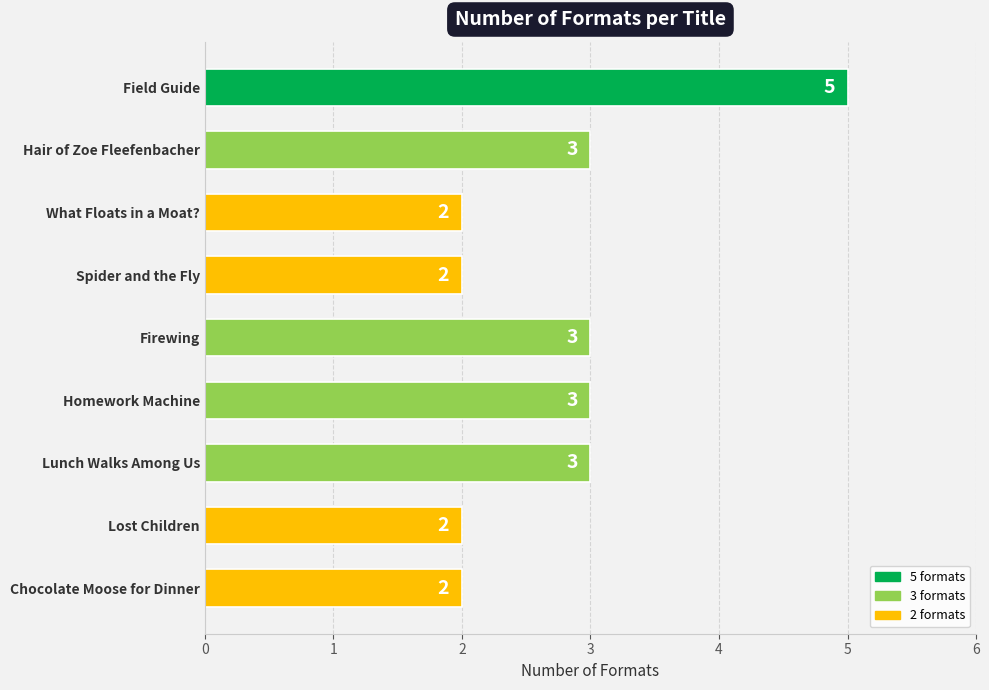

What is the minimum value shown in the chart?

2